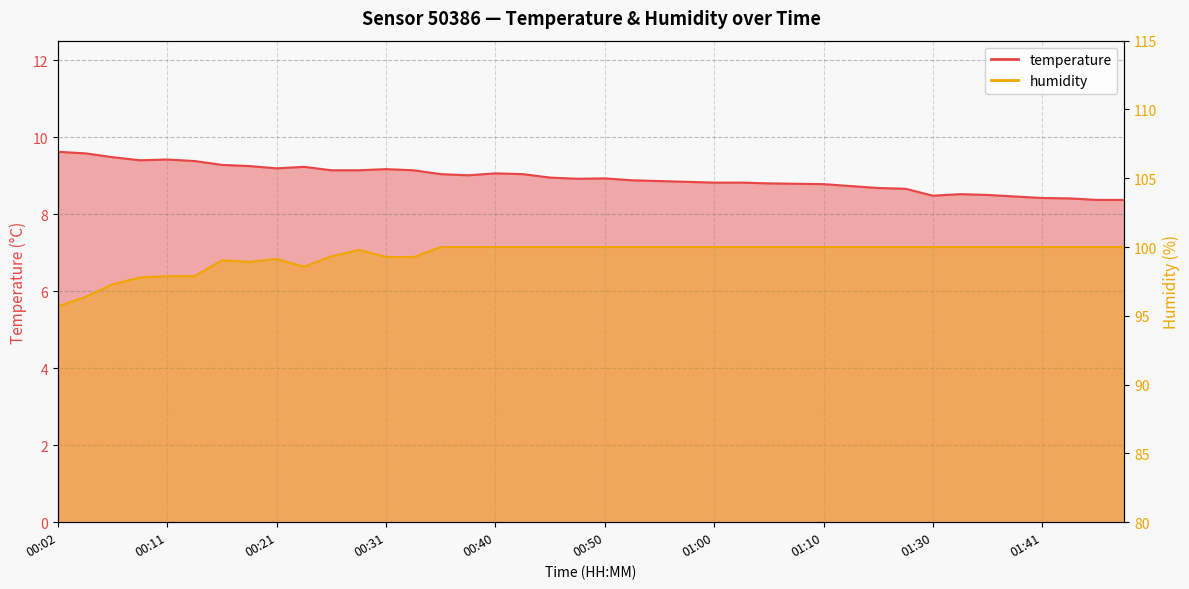

List the series in order of their overall mean, highest first.

humidity, temperature